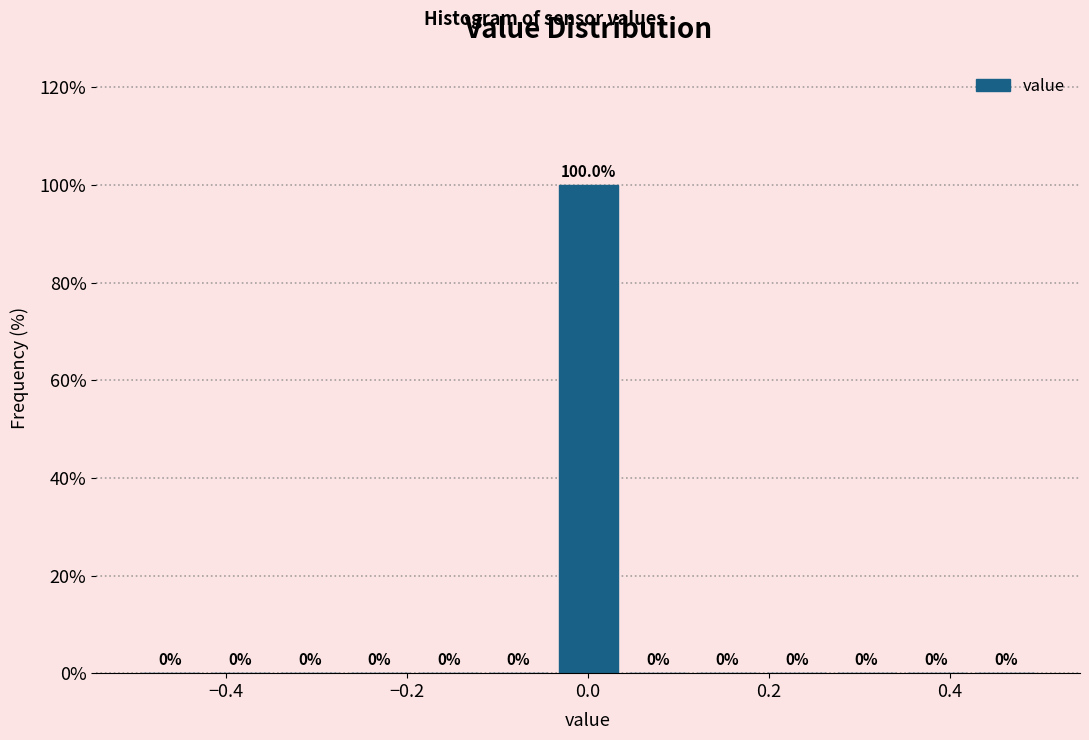

Read against the x-axis, roughly where is the centre of the tallest bar?

0.00